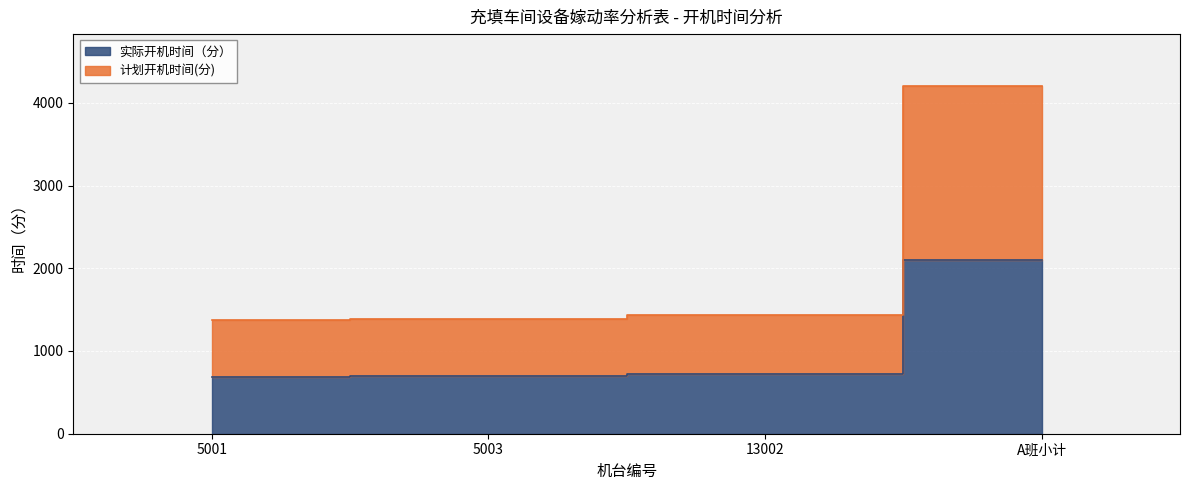

What is the label of the 3rd point from the left?

13002